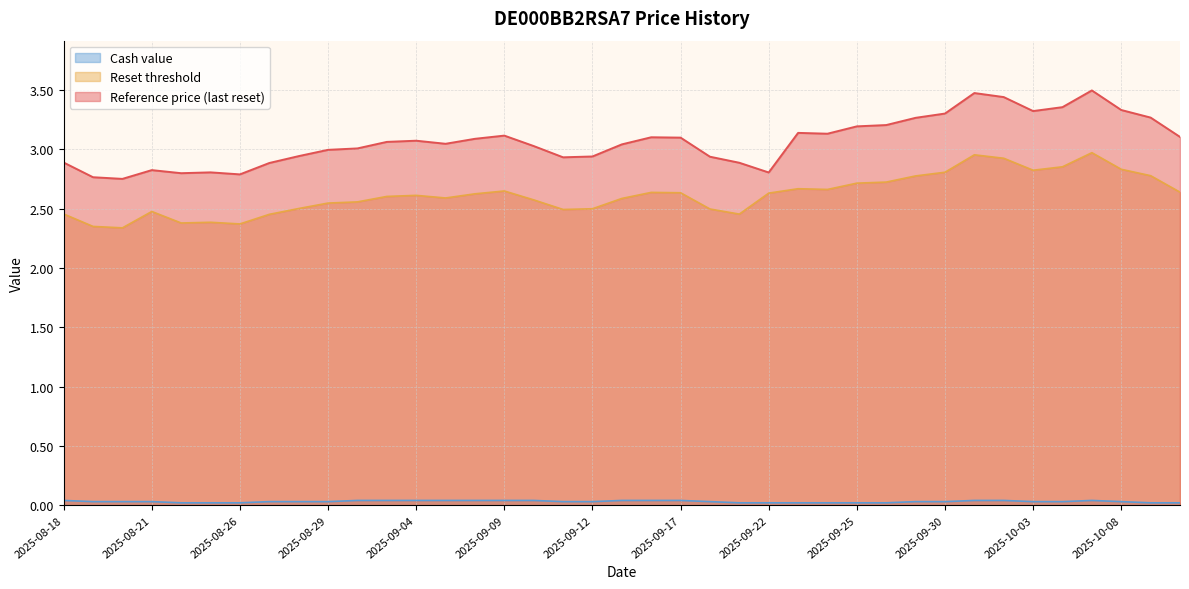

Is the value of Reference price (last reset) at 2025-09-29 greater than the value of Cash value at 2025-09-10?

Yes